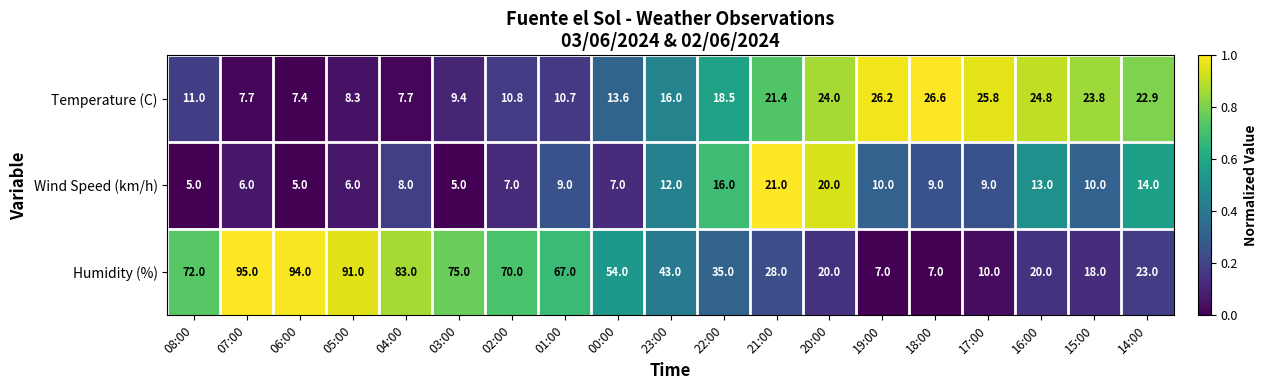

What is the difference between the second highest and minimum values in the Temperature (C) series?

18.8